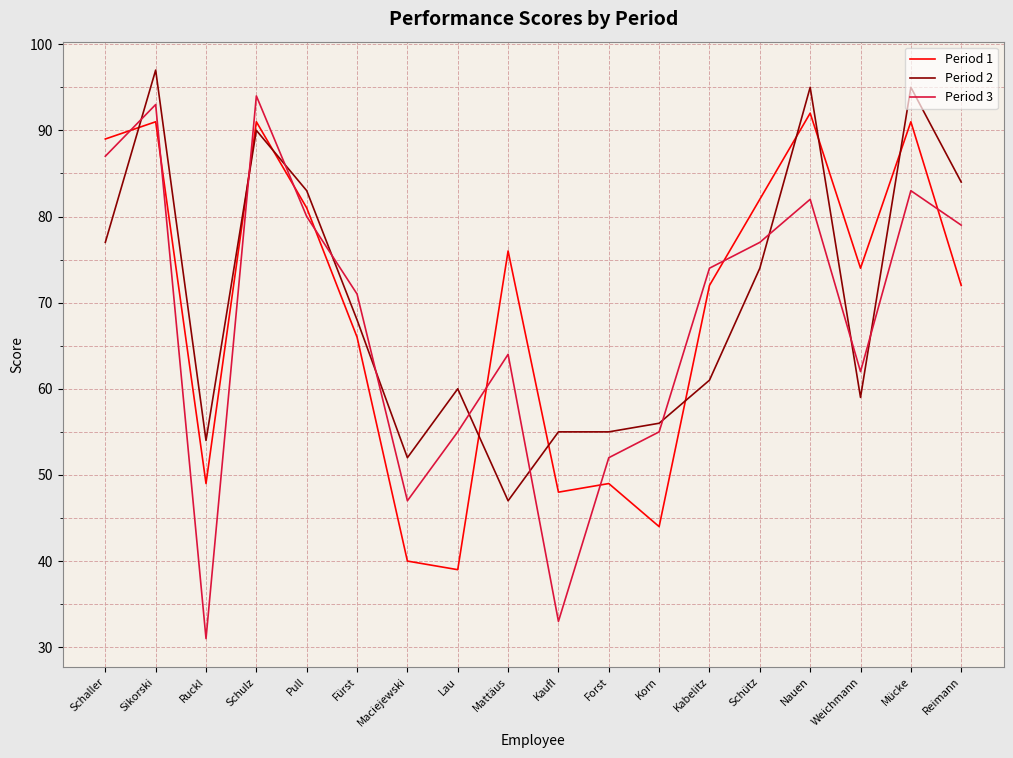

What is the maximum value for Period 3?

94